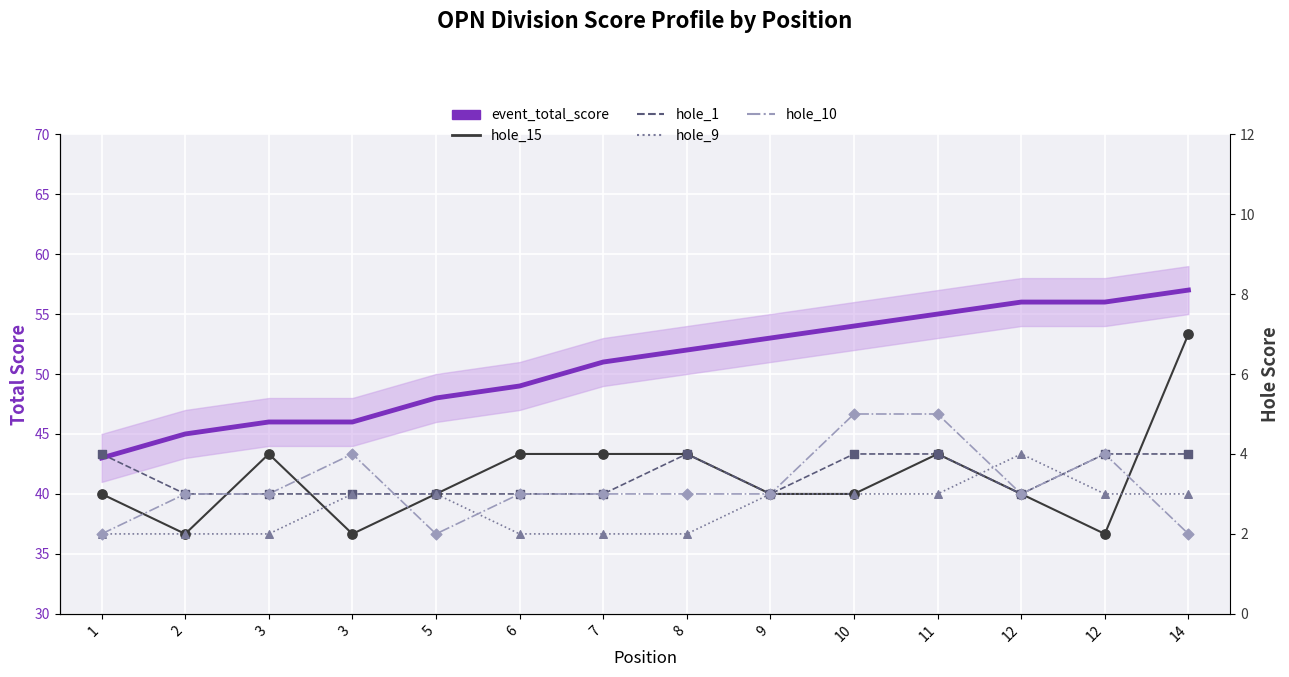

At which category is the sum across all series the highest?

14